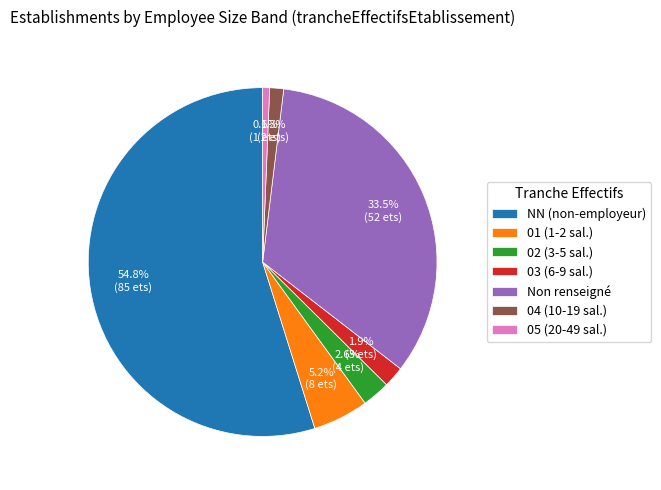

Rank the categories by value from highest to lowest.

NN (non-employeur), Non renseigné, 01 (1-2 sal.), 02 (3-5 sal.), 03 (6-9 sal.), 04 (10-19 sal.), 05 (20-49 sal.)